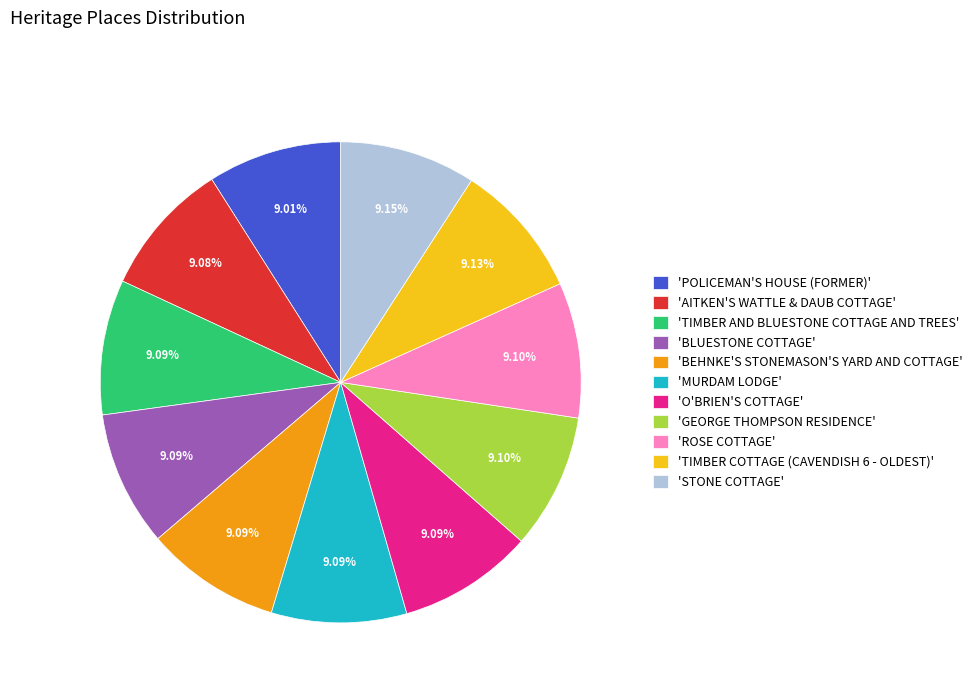

Is the sum of 'GEORGE THOMPSON RESIDENCE' and 'ROSE COTTAGE' greater than half?

No